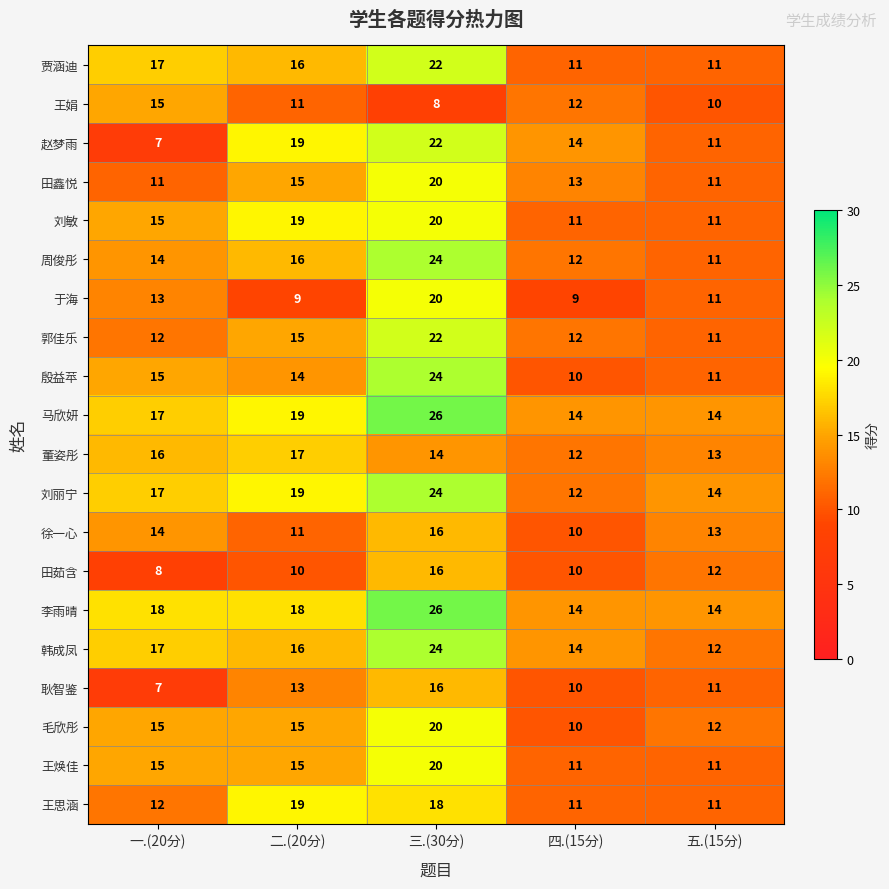

What is the greatest value displayed?

26